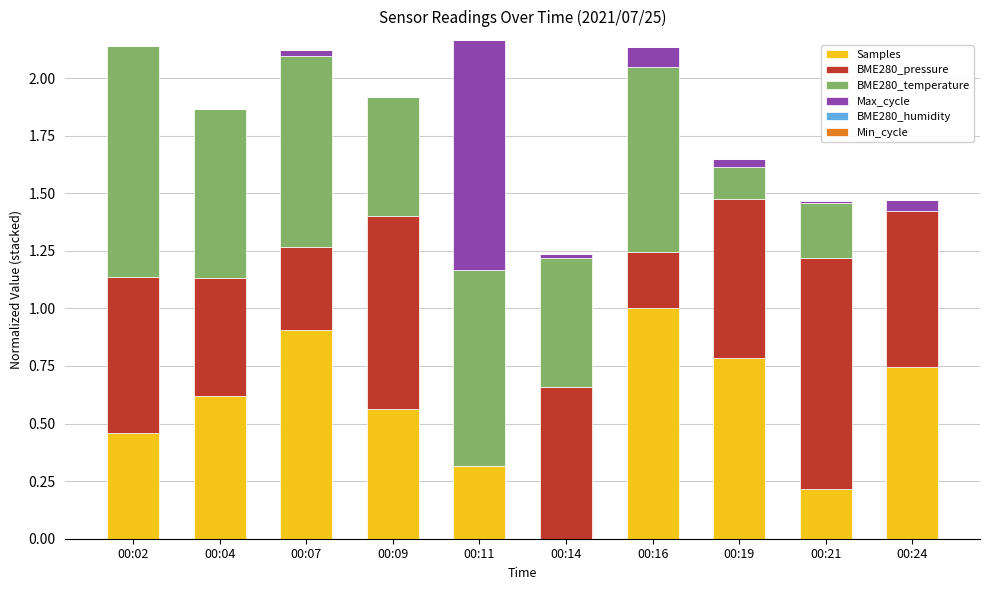

How many distinct data groups are displayed?

4